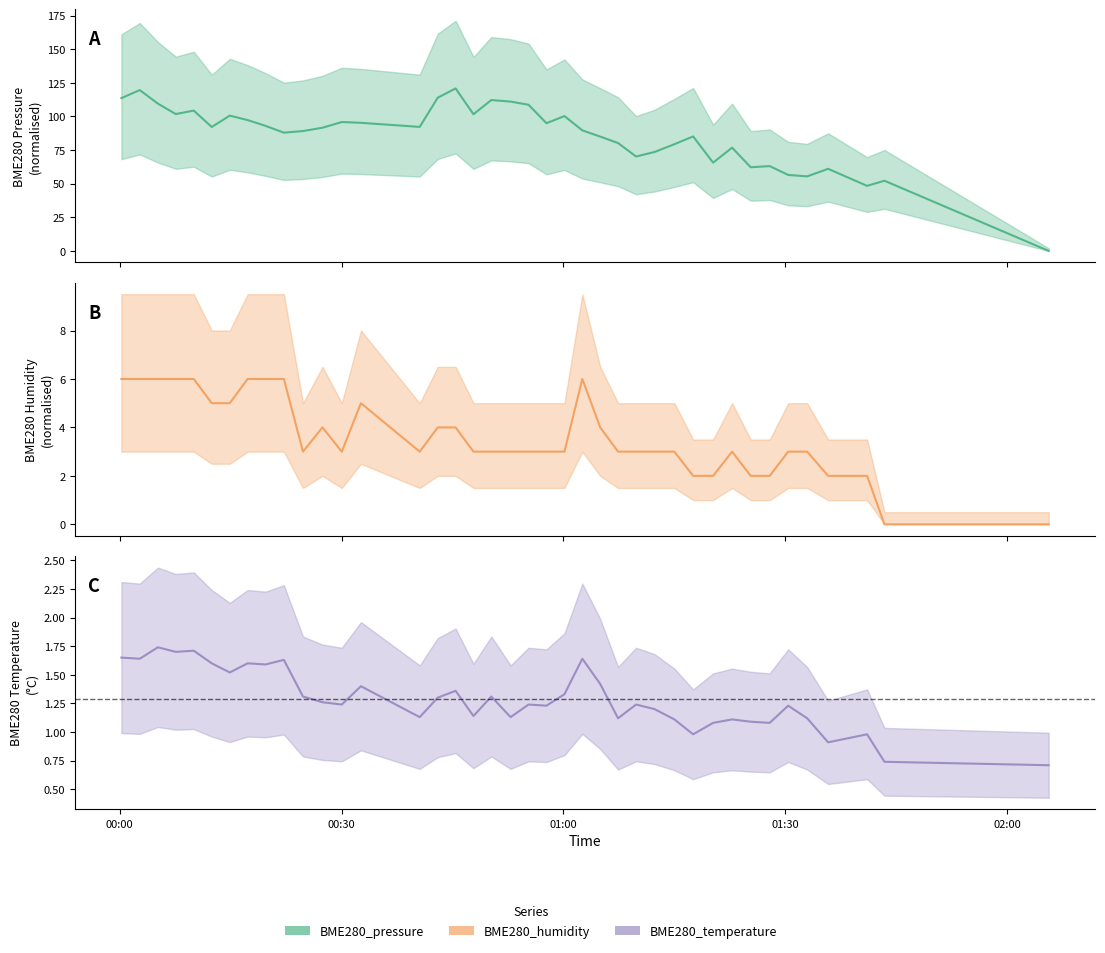

What is the greatest value displayed?

120.8